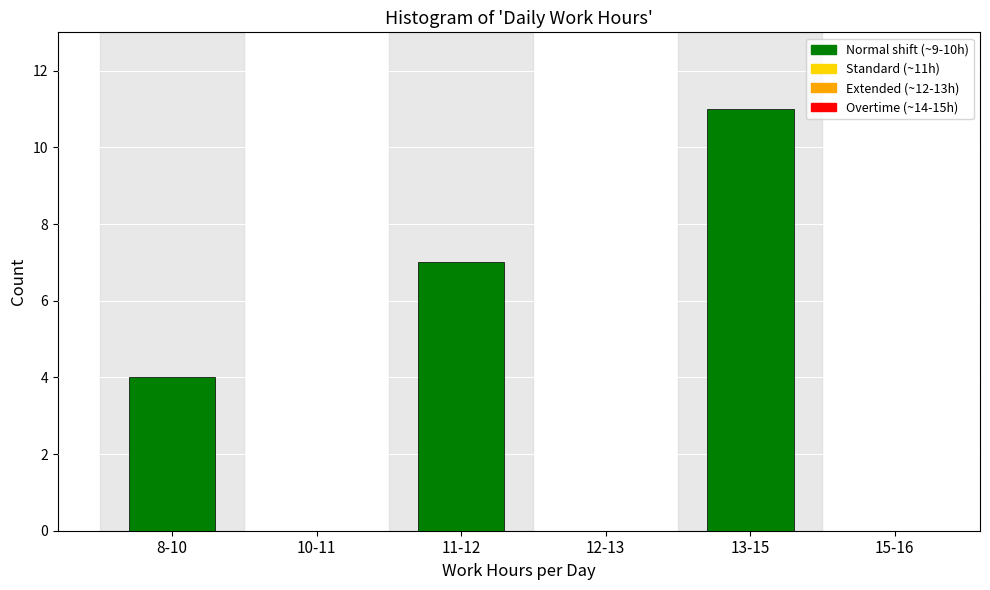

Reading right to left, extract all data points from this chart.

15-16=0	13-15=11	12-13=0	11-12=7	10-11=0	8-10=4